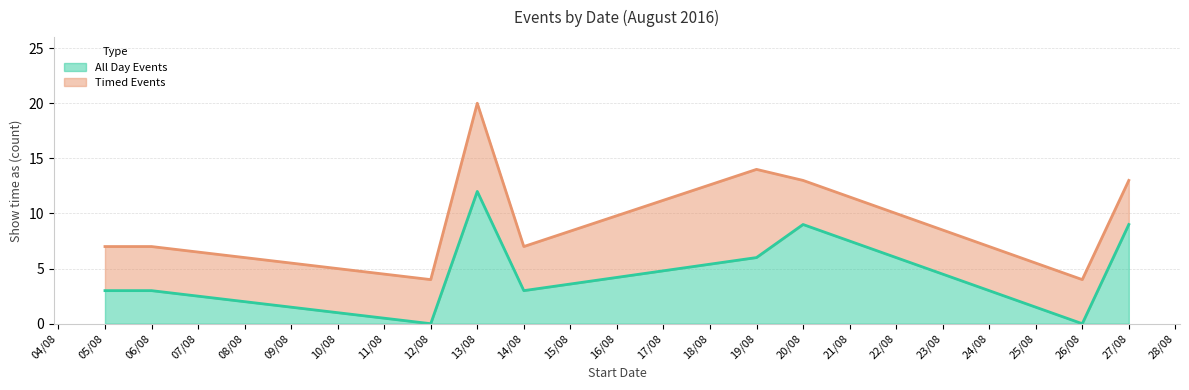

The All Day Events series shows 6 at 19/08. True or false?

True